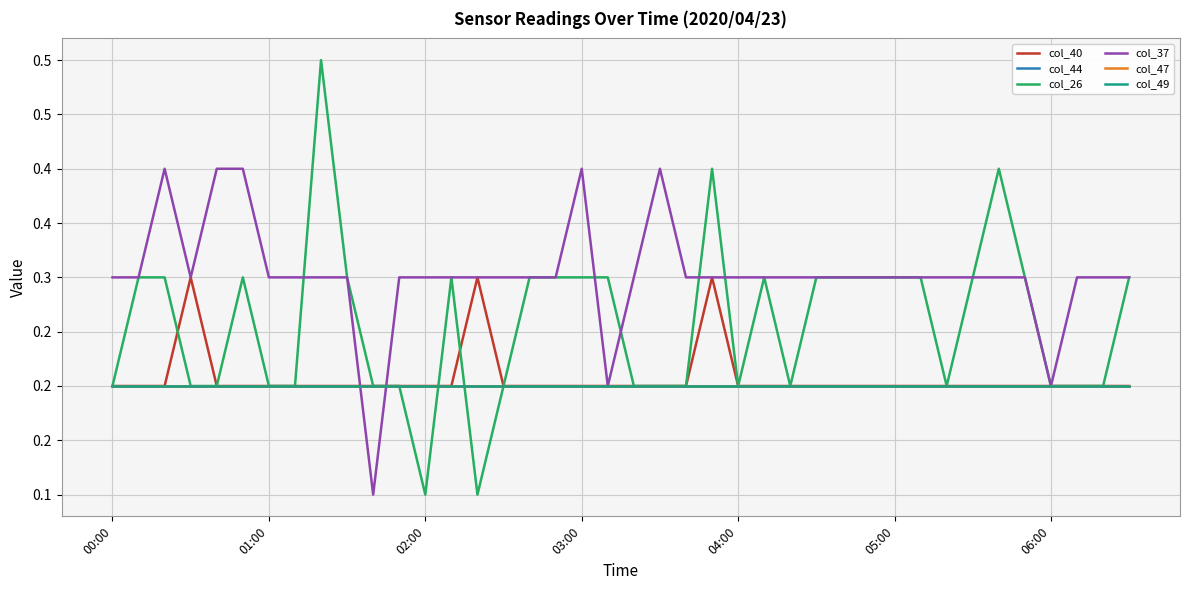

At how many categories does at least one series exceed 0?

40